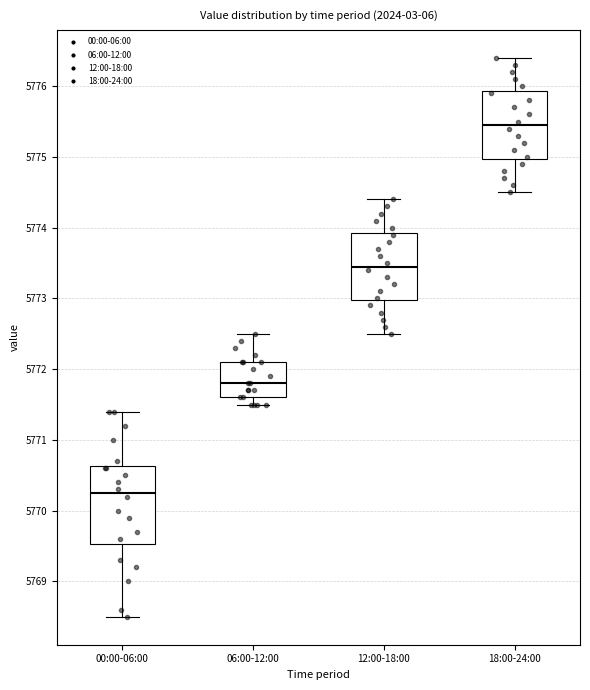

Reading left to right, read every box against the y-axis: the position of its median line, the range the box covers, and the ends of its whiskers. The values are not printed on the chart, so give them approximately, as read against the axis.

00:00-06:00: median 5770.3, box 5769.5 to 5770.6, whiskers 5768.5 to 5771.4
06:00-12:00: median 5771.8, box 5771.6 to 5772.1, whiskers 5771.5 to 5772.5
12:00-18:00: median 5773.5, box 5773.0 to 5773.9, whiskers 5772.5 to 5774.4
18:00-24:00: median 5775.5, box 5775.0 to 5775.9, whiskers 5774.5 to 5776.4